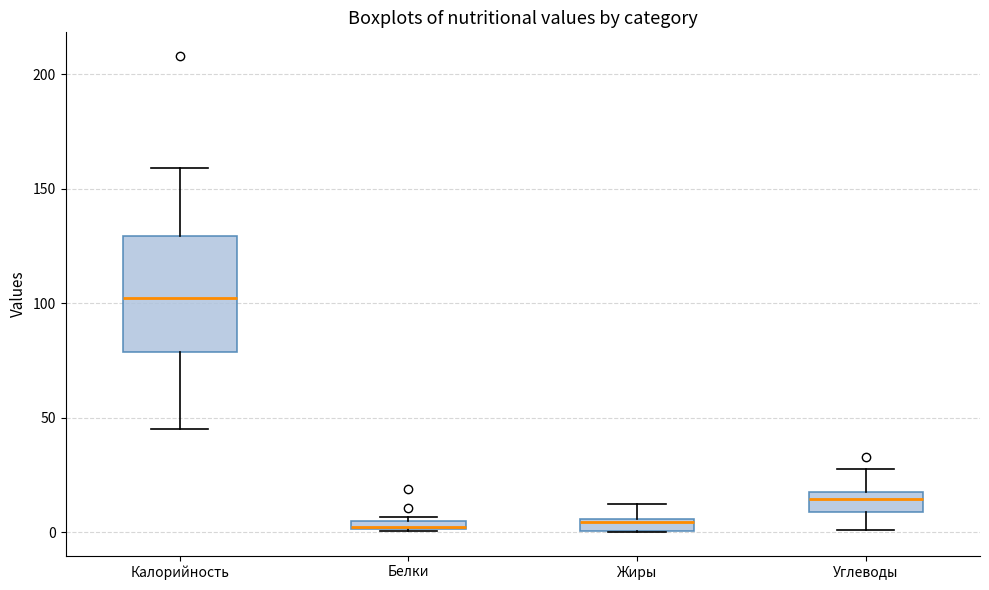

Comparing the boxes themselves (not the whiskers), which one is the tallest?

Калорийность